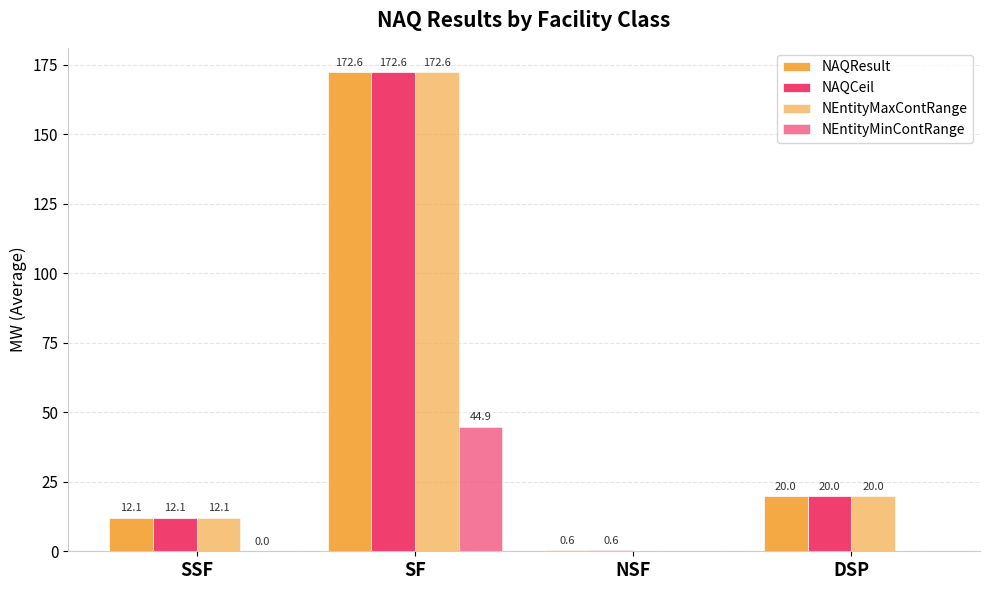

How many groups of bars are there?

4